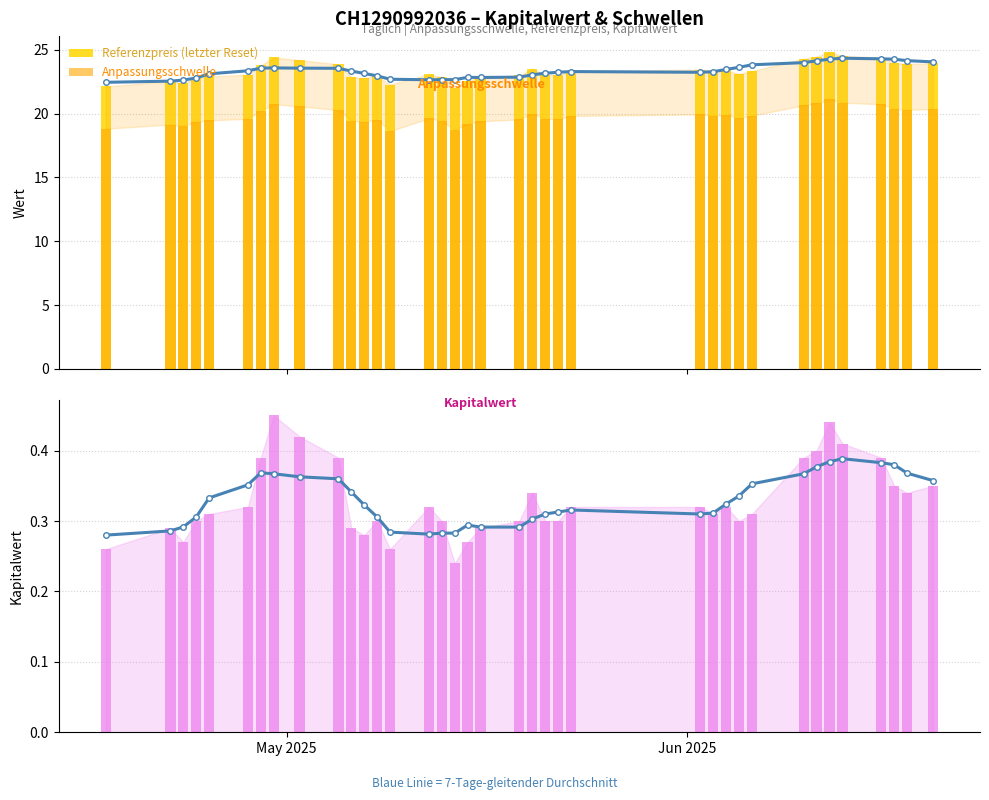

Rank the series by their average value, from lowest to highest.

Kapitalwert, Anpassungsschwelle, Referenzpreis (letzter Reset)